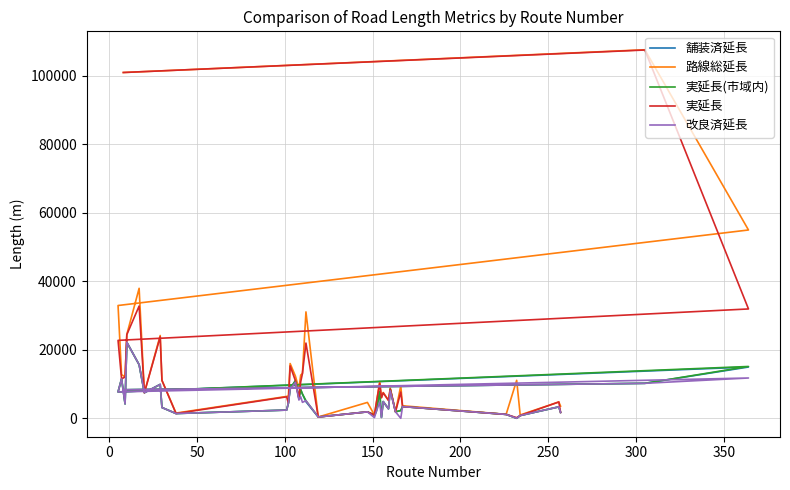

How many lines are shown in the chart?

5